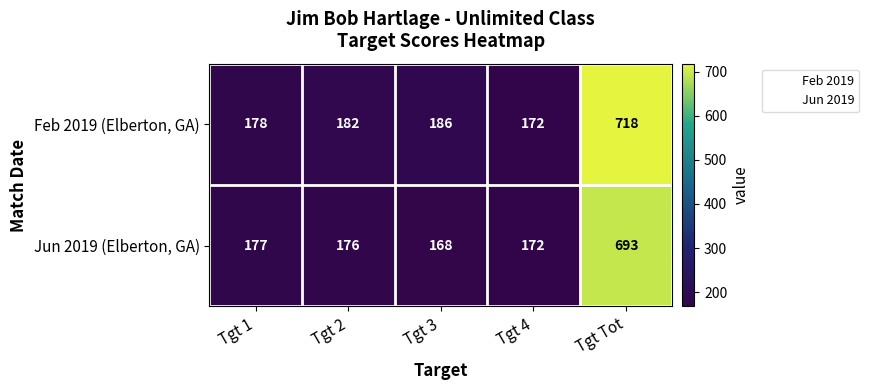

Between Tgt 2 and Tgt 3, which series saw the biggest shift?

Jun 2019 (Elberton, GA)